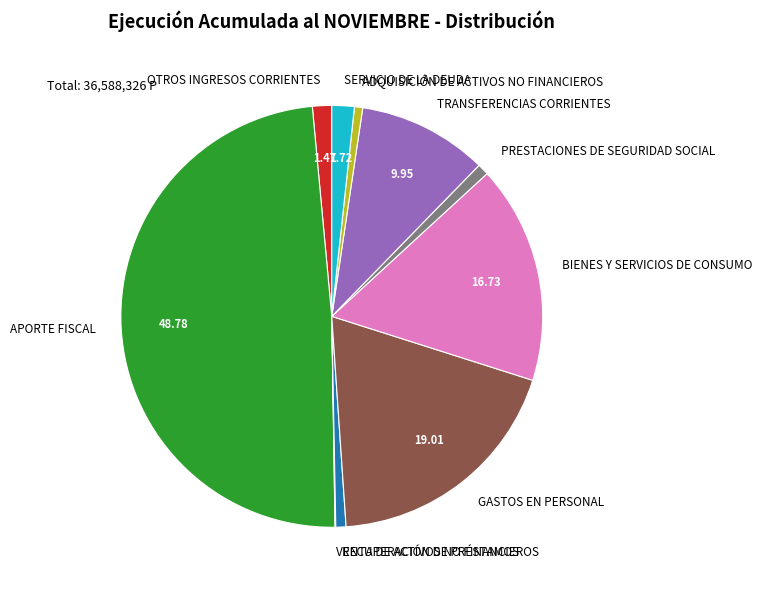

What is the ratio of the value at SERVICIO DE LA DEUDA to the value at ADQUISICIÓN DE ACTIVOS NO FINANCIEROS?

2.7